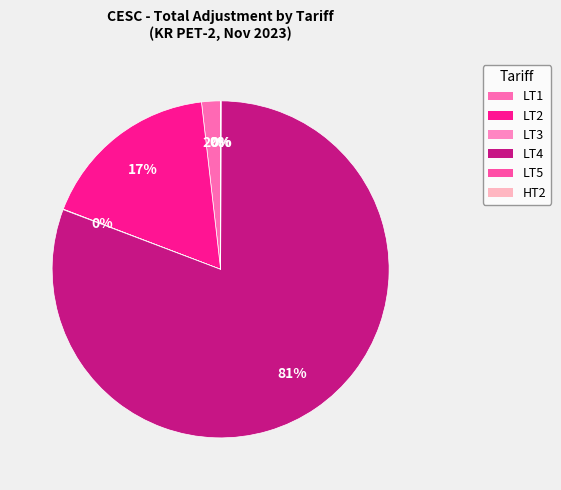

How many segments does this pie chart have?

6